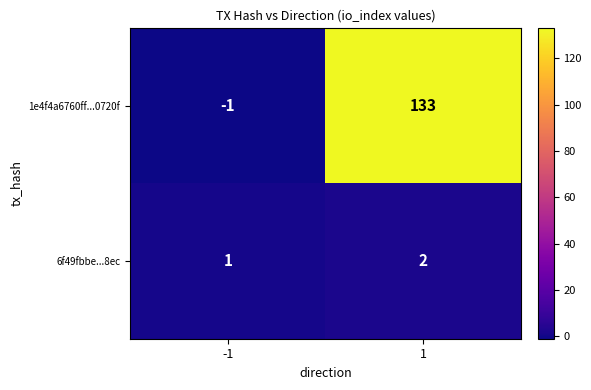

Rank the series by their maximum value, from lowest to highest.

6f49fbbe...8ec, 1e4f4a6760ff...0720f